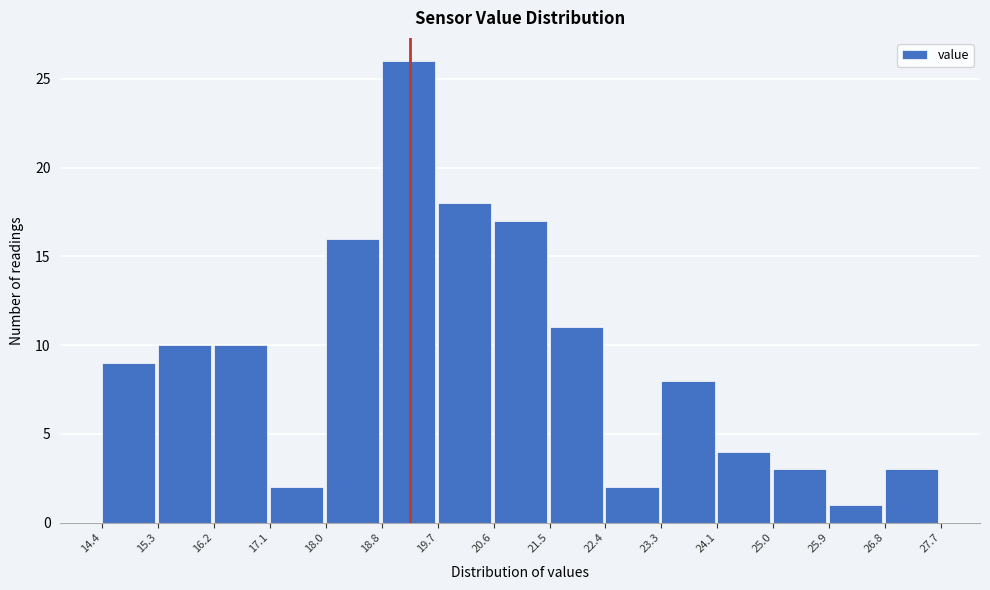

How tall is the bar that spans 16.2 to 17.1 on the x-axis? The values are not printed on the chart, so give them approximately, as read against the axis.

10